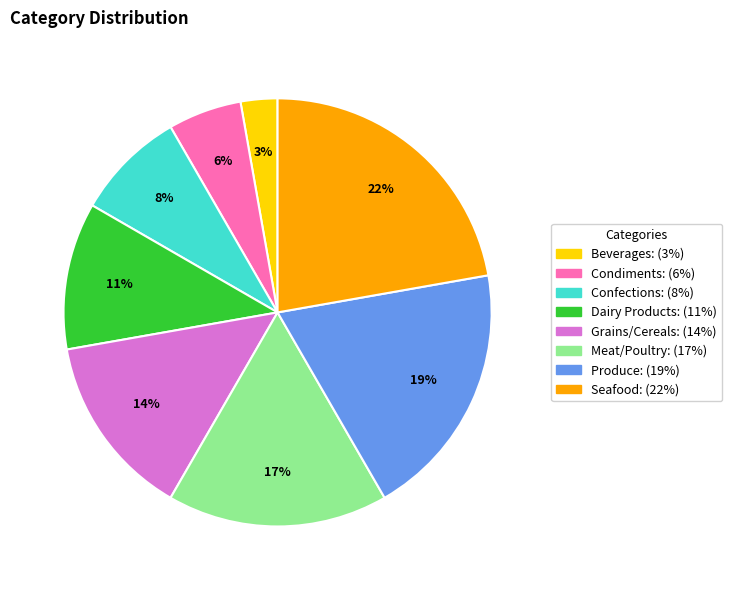

Is the sum of Grains/Cereals and Seafood greater than half?

No